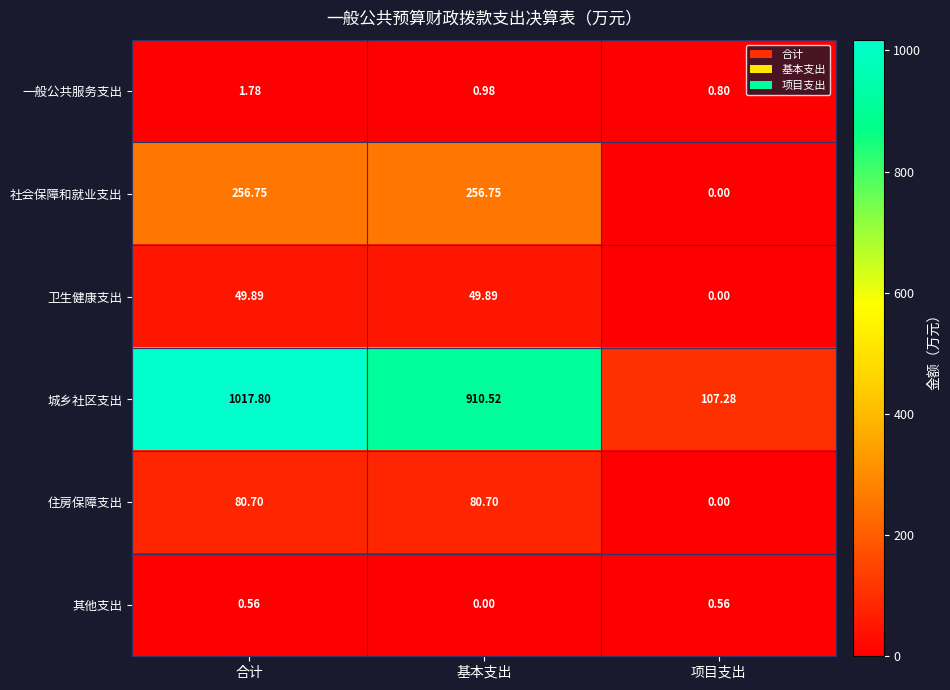

Which series changed the most between 基本支出 and 项目支出?

城乡社区支出